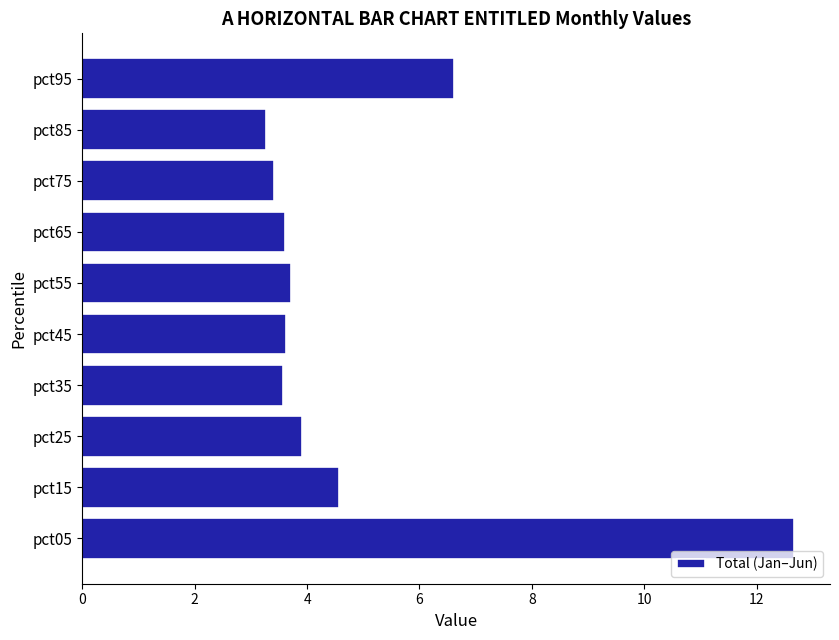

What is the difference between the maximum and minimum values?

9.4